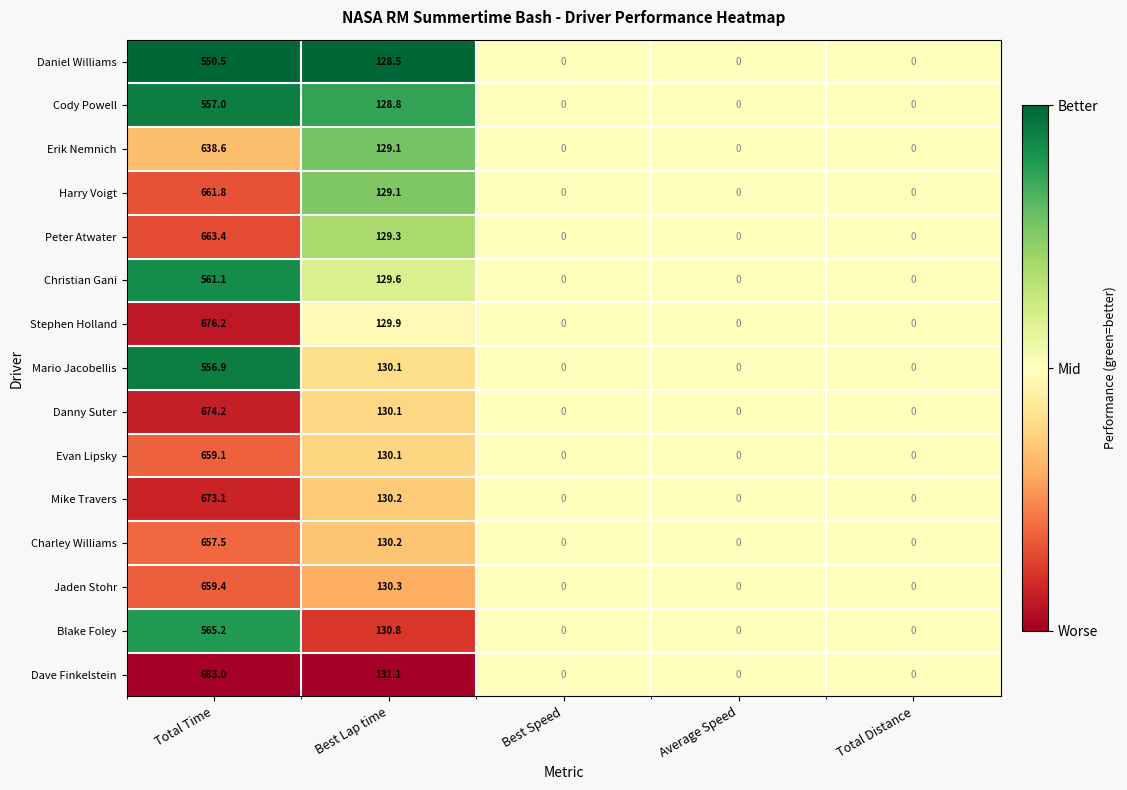

List the series in order of their peak value, lowest first.

Daniel Williams, Mario Jacobellis, Cody Powell, Christian Gani, Blake Foley, Erik Nemnich, Charley Williams, Evan Lipsky, Jaden Stohr, Harry Voigt, Peter Atwater, Mike Travers, Danny Suter, Stephen Holland, Dave Finkelstein